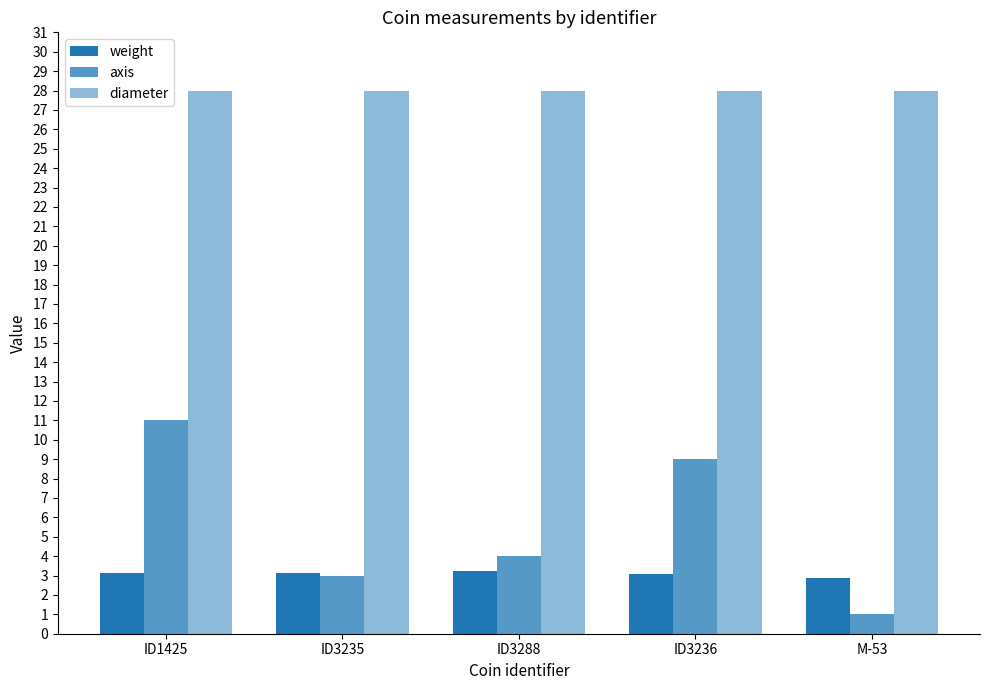

The value of weight at ID3236 is 3.1. True or false?

True